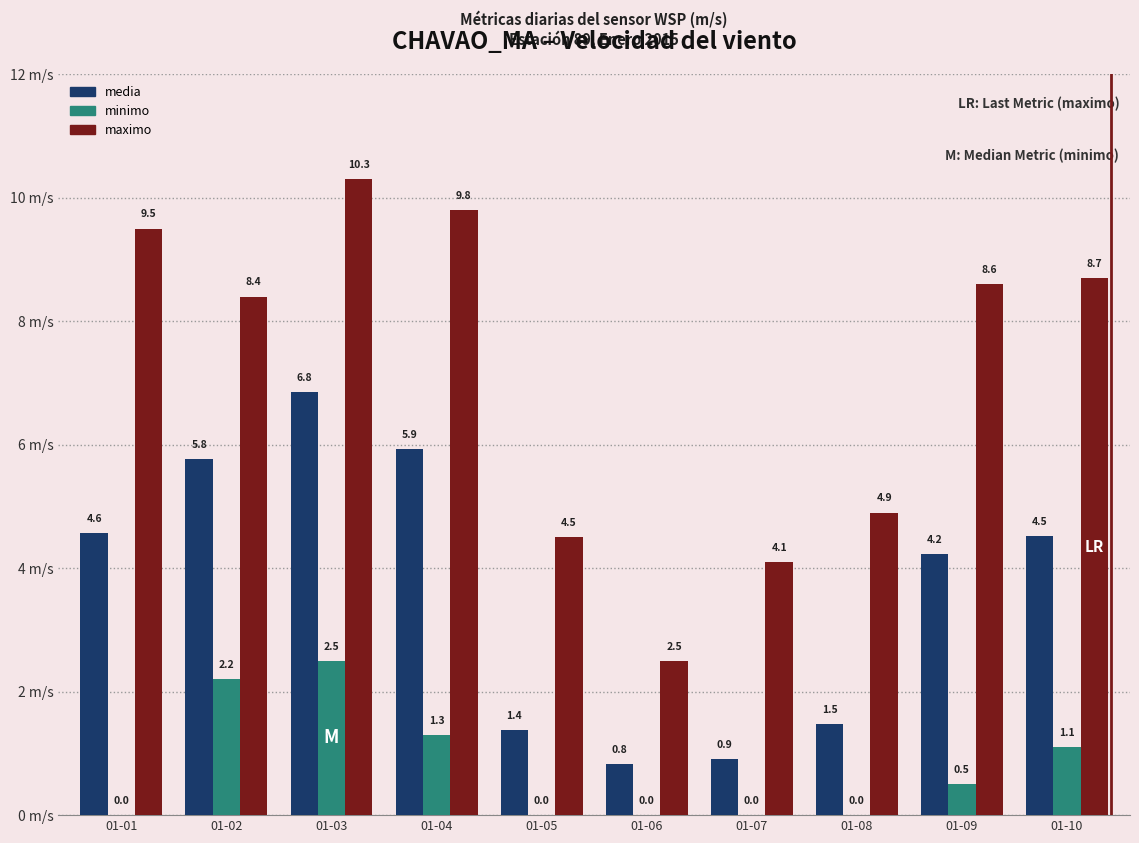

At which label is minimo closest to 1?

01-10